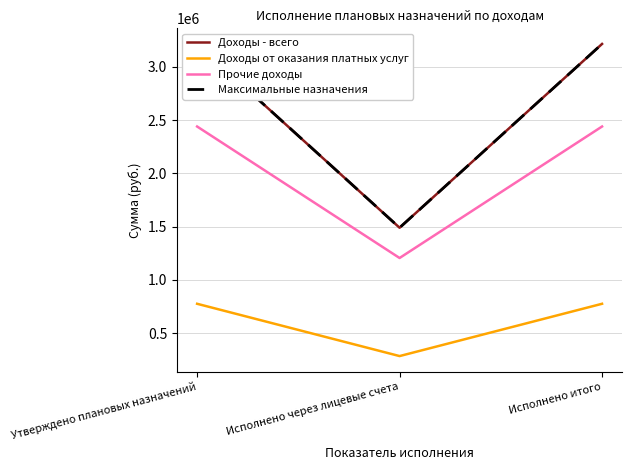

The Прочие доходы series shows 1205634.8 at Исполнено через лицевые счета. True or false?

True